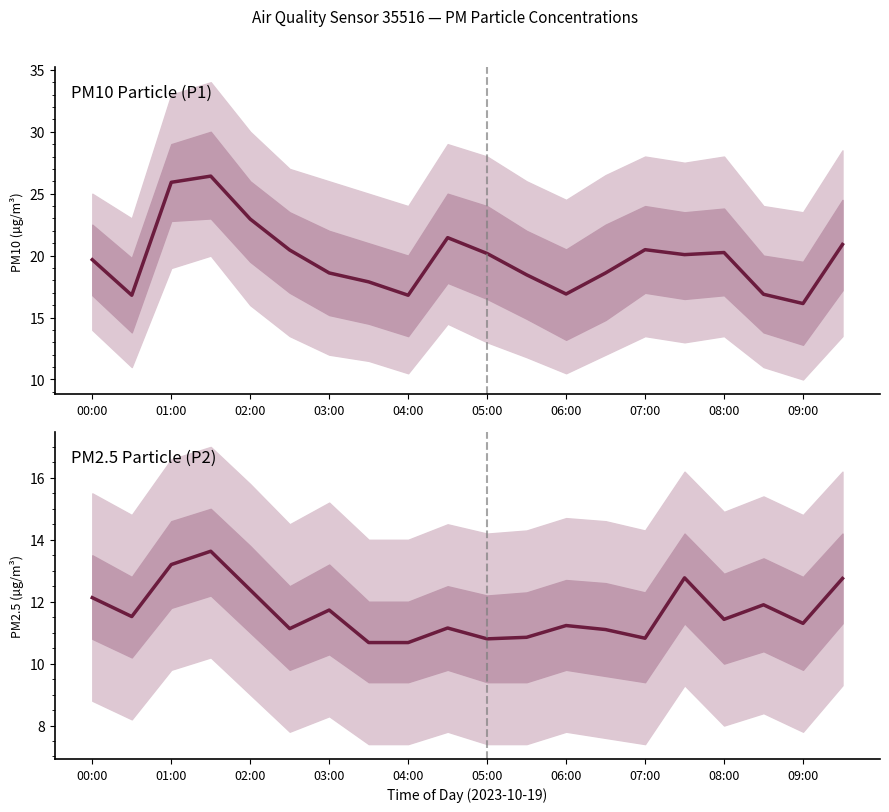

Which series has the widest spread of values?

PM10 Particle (P1)